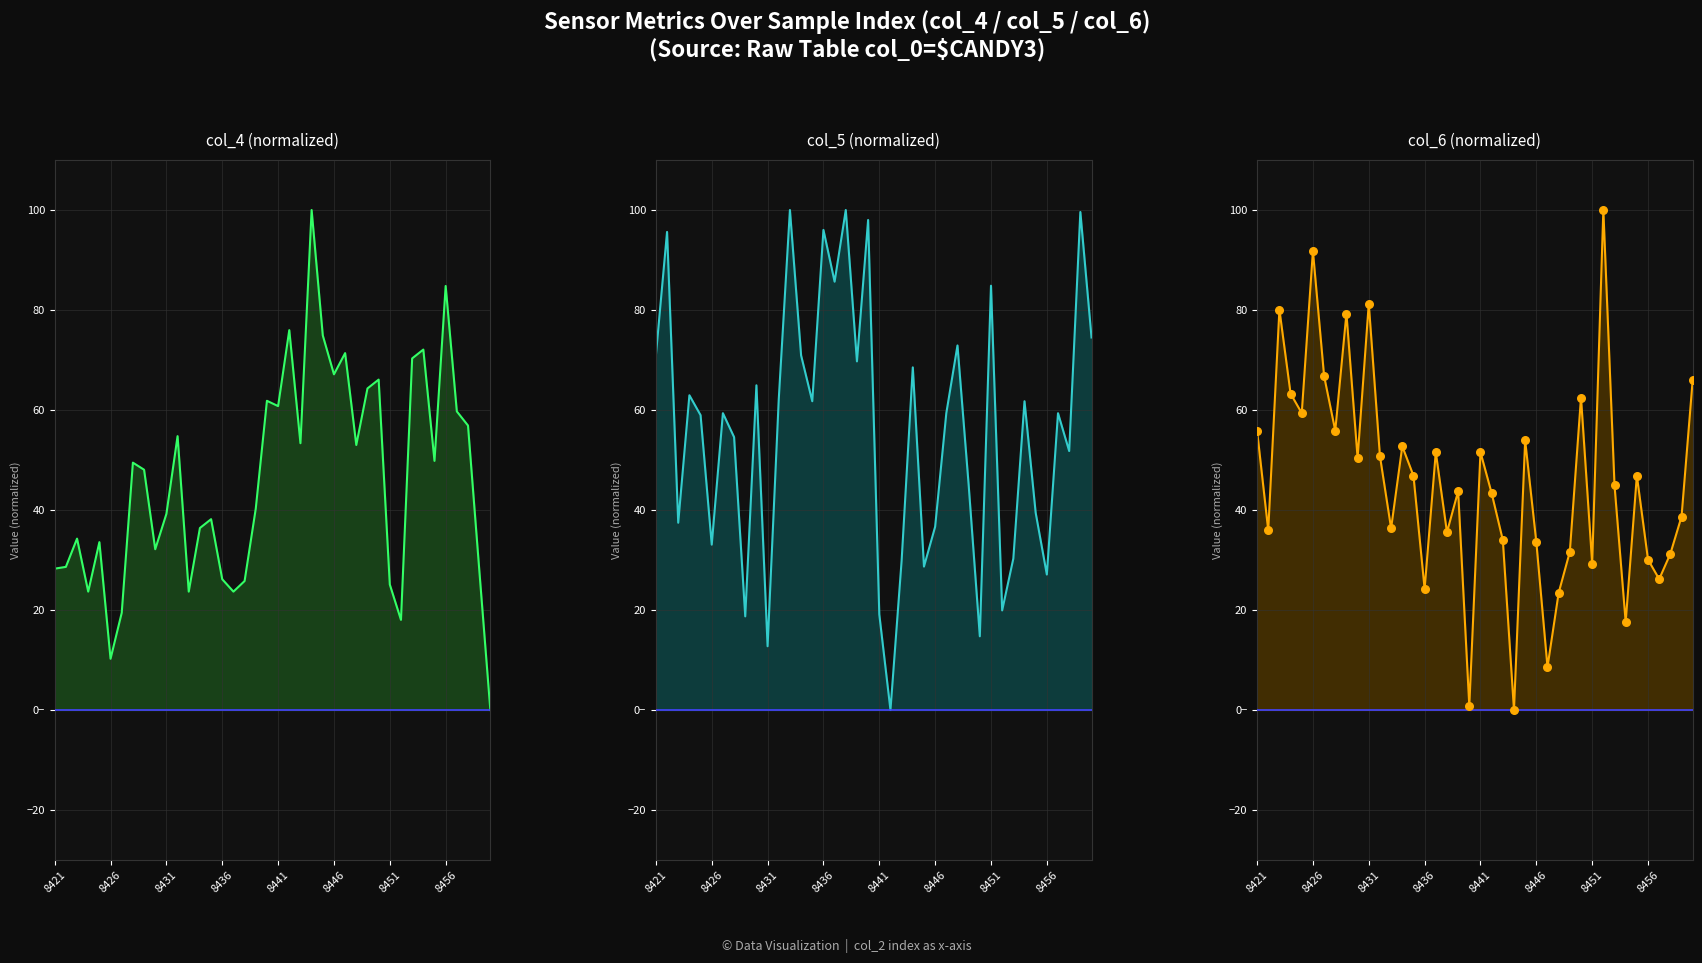

Which series reaches the minimum Y coordinate?

col_4_line